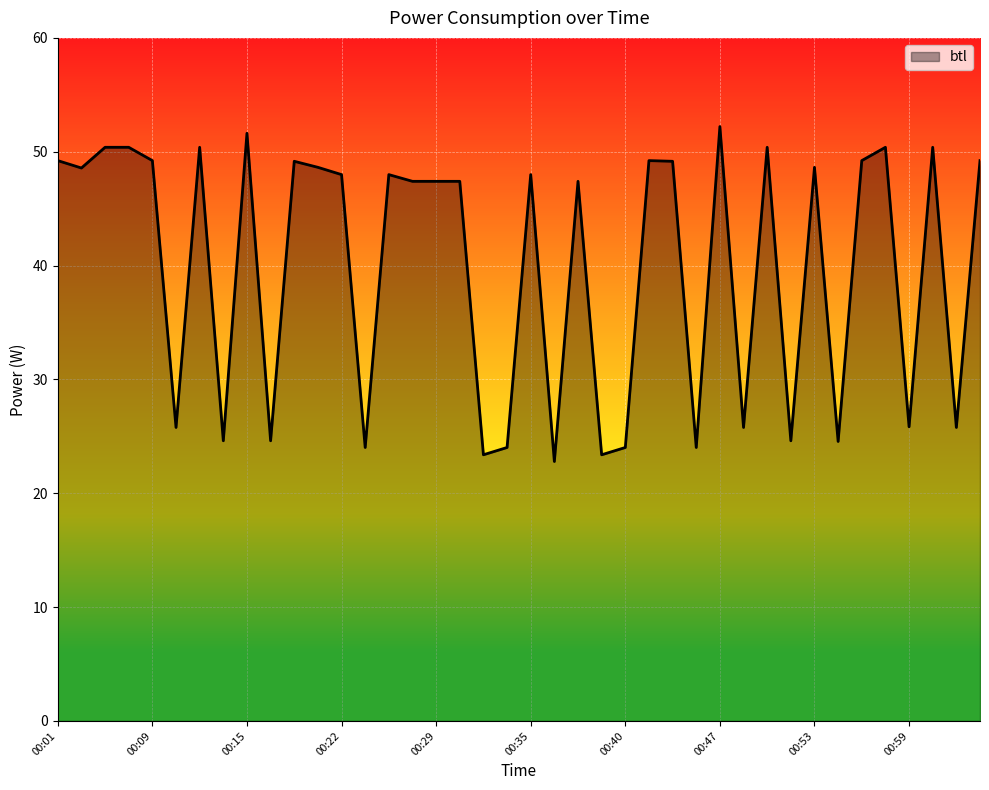

What is the maximum value shown in the chart?

52.2